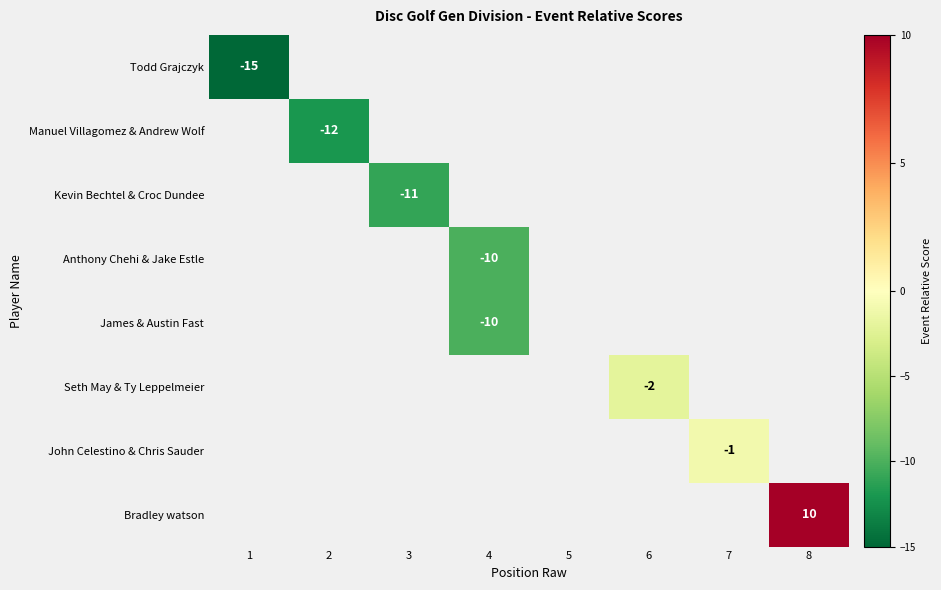

How many positive values does the Bradley watson series have?

1